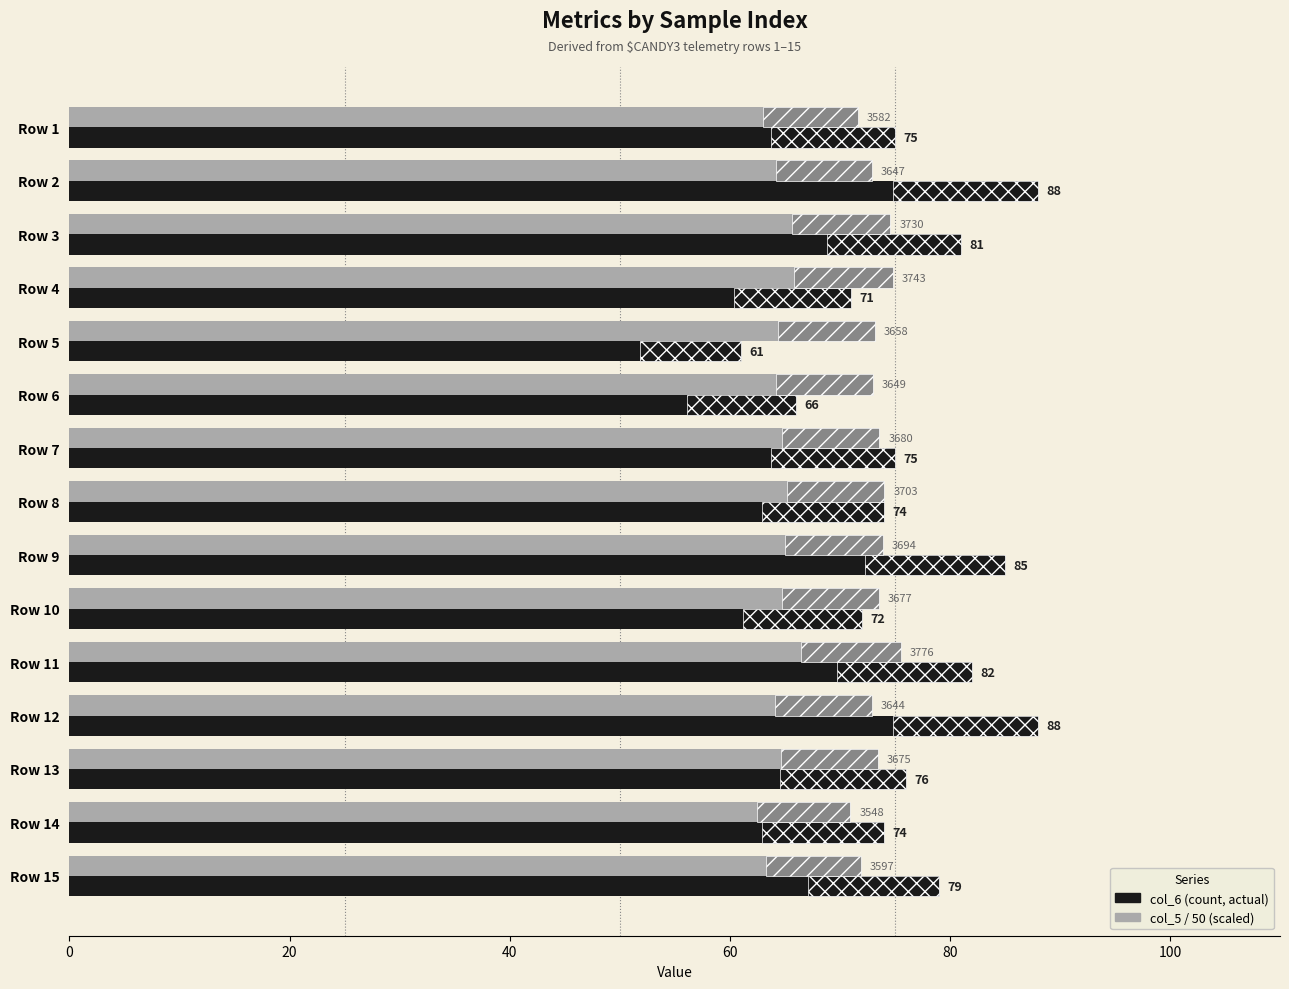

What is the difference between the maximum and second lowest values in the col_6 (count) series?

22.0